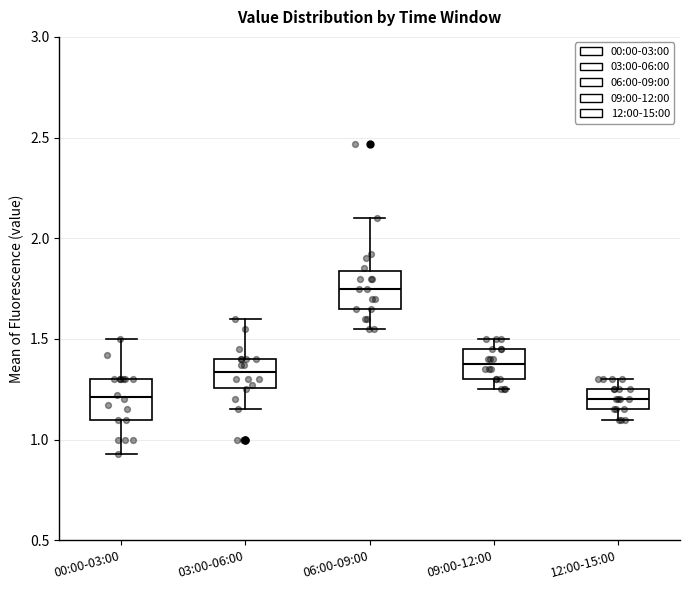

Reading left to right, read every box against the y-axis: the position of its median line, the range the box covers, and the ends of its whiskers. The values are not printed on the chart, so give them approximately, as read against the axis.

00:00-03:00: median 1.20, box 1.10 to 1.30, whiskers 0.95 to 1.50
03:00-06:00: median 1.35, box 1.25 to 1.40, whiskers 1.15 to 1.60
06:00-09:00: median 1.75, box 1.65 to 1.85, whiskers 1.55 to 2.10
09:00-12:00: median 1.40, box 1.30 to 1.45, whiskers 1.25 to 1.50
12:00-15:00: median 1.20, box 1.15 to 1.25, whiskers 1.10 to 1.30